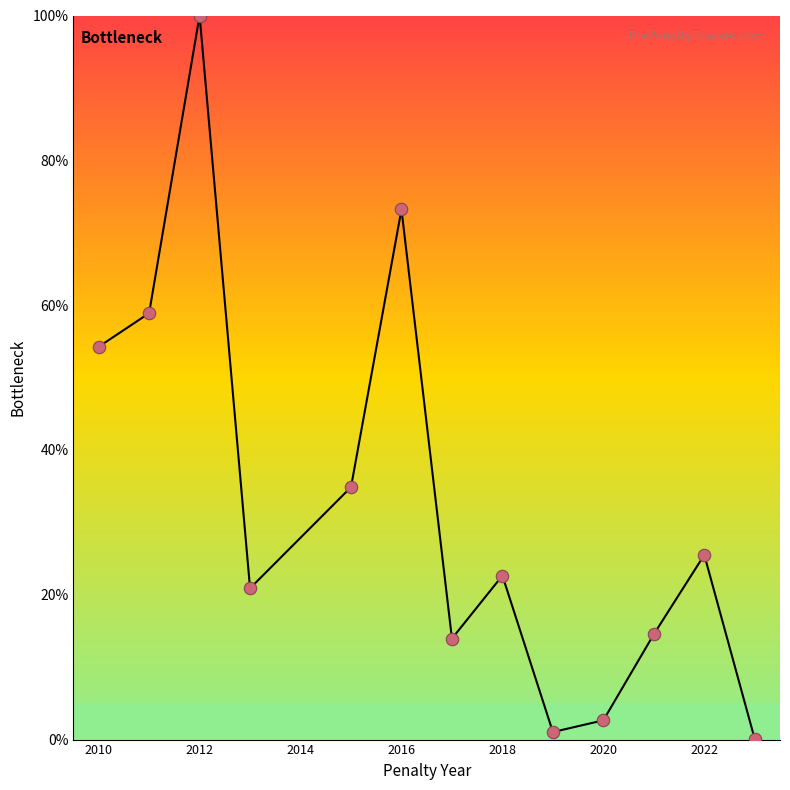

What is the difference between the maximum and minimum values?

99.9